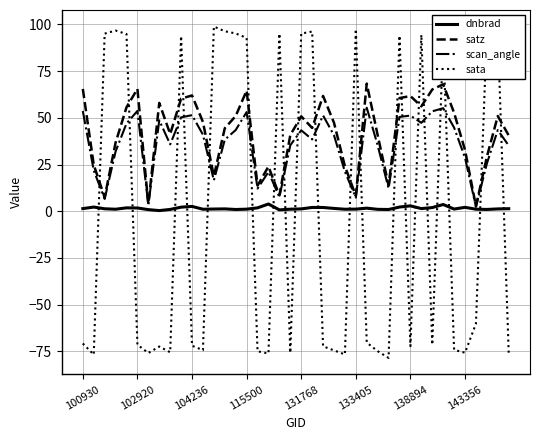

What is the maximum value shown in the chart?

98.9